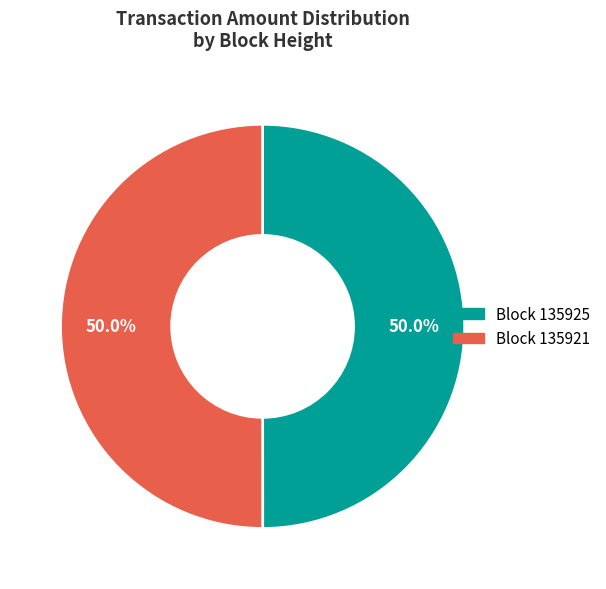

Rank the categories by value from lowest to highest.

135925, 135921